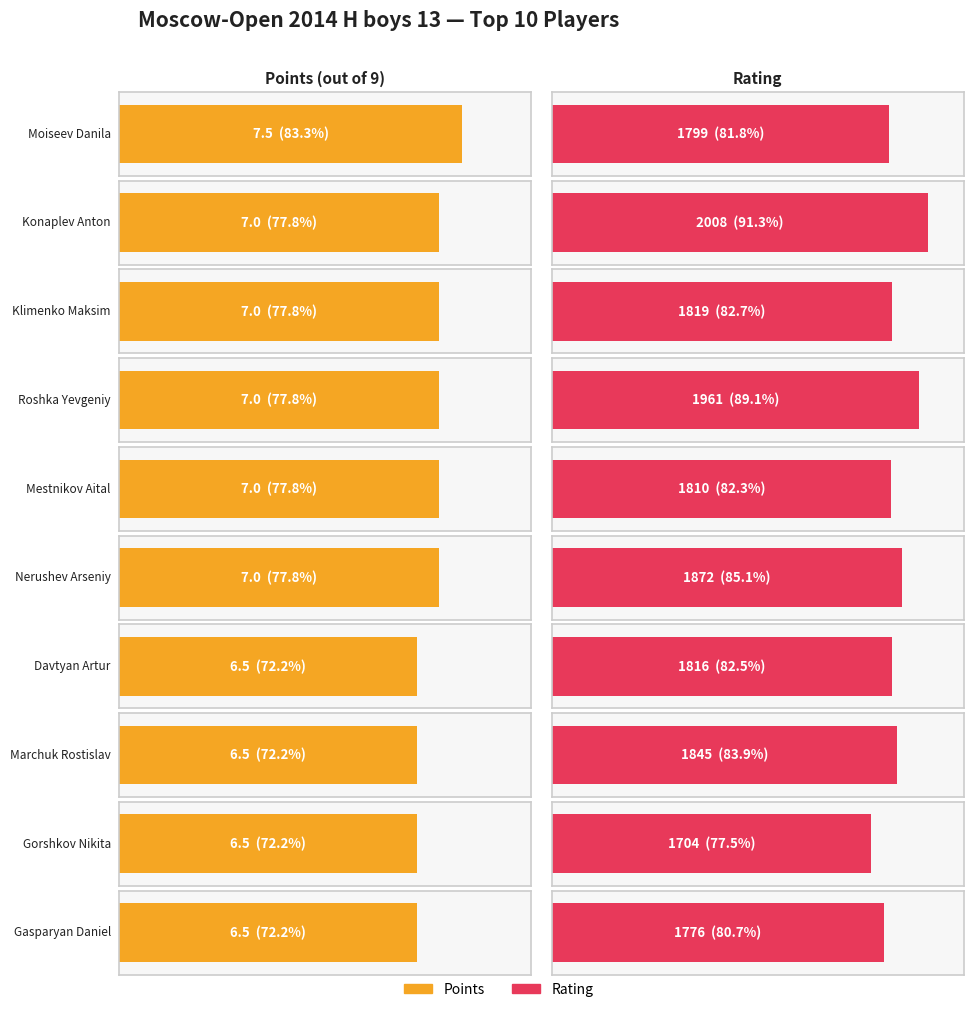

What is the total value across all series at Davtyan Artur?

1822.5